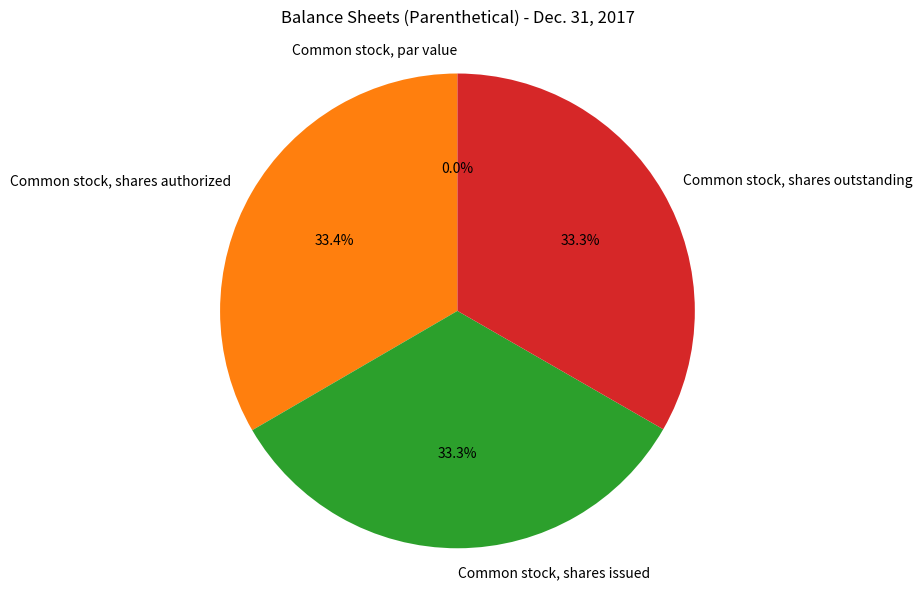

Between Common stock, par value and Common stock, shares authorized, which is larger?

Common stock, shares authorized